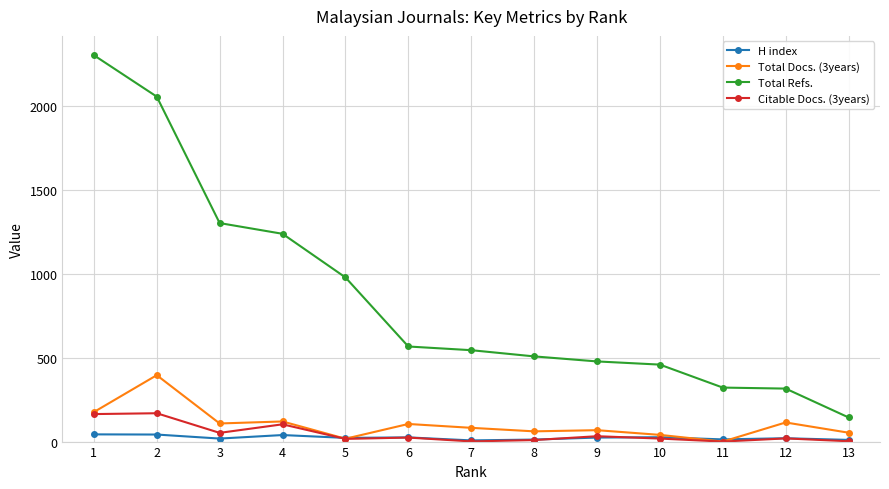

True or false: Total Refs. and Total Docs. (3years) intersect in this chart.

False